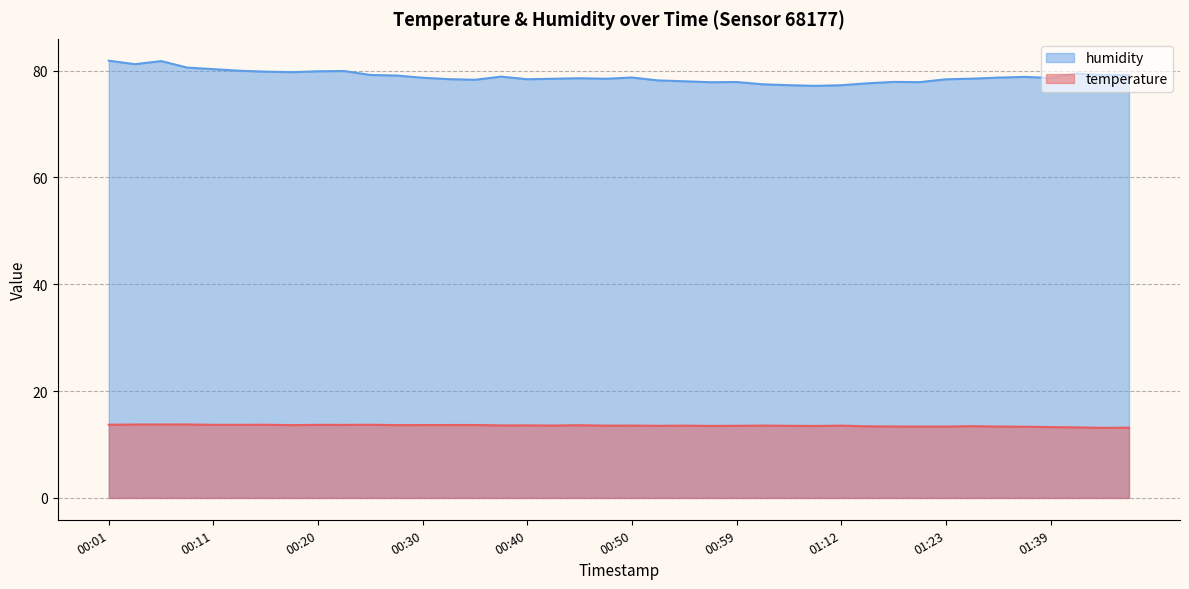

List the labels in order of humidity value, largest first.

00:01, 00:06, 00:03, 00:08, 00:11, 00:13, 00:23, 00:20, 00:15, 00:18, 01:41, 01:46, 00:25, 01:44, 00:28, 00:37, 01:36, 00:50, 01:28, 00:30, 01:39, 00:45, 01:25, 00:42, 00:47, 00:33, 00:40, 01:23, 00:35, 00:52, 00:55, 01:18, 00:59, 01:20, 00:57, 01:15, 01:02, 01:04, 01:12, 01:07